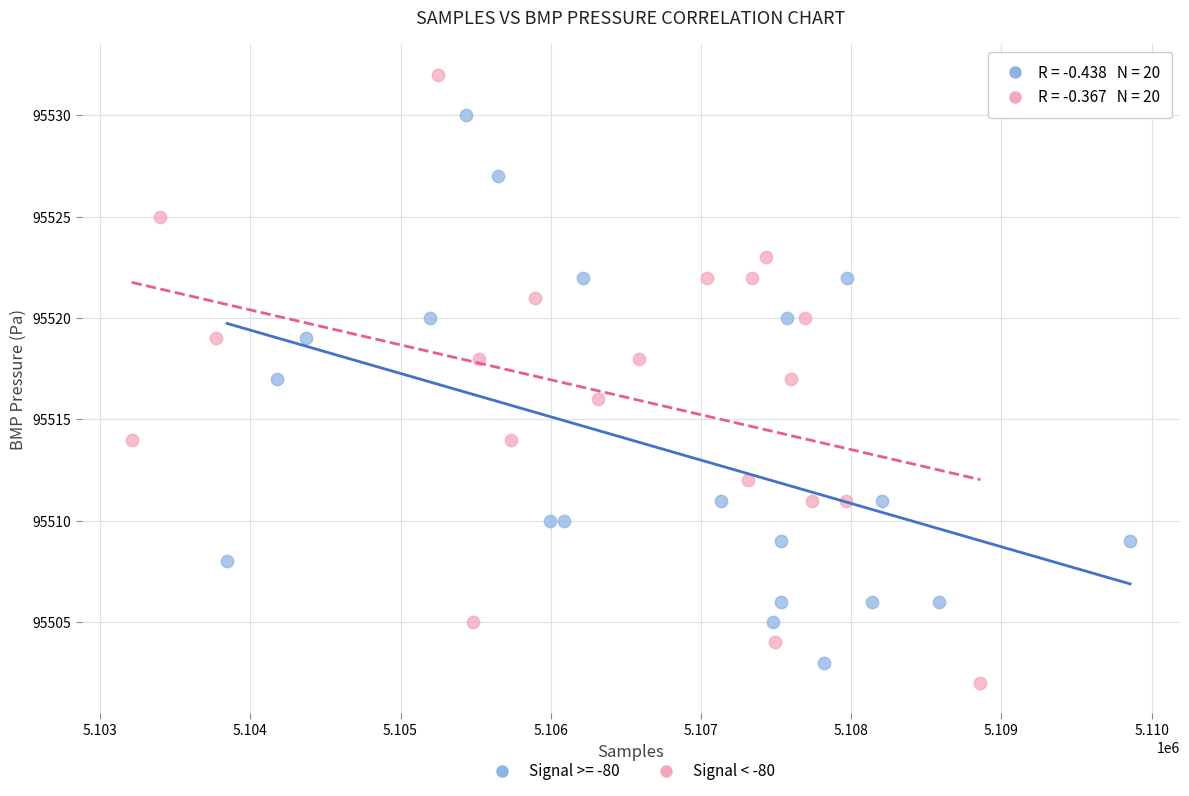

Which series contains the highest Y value?

Signal < -80